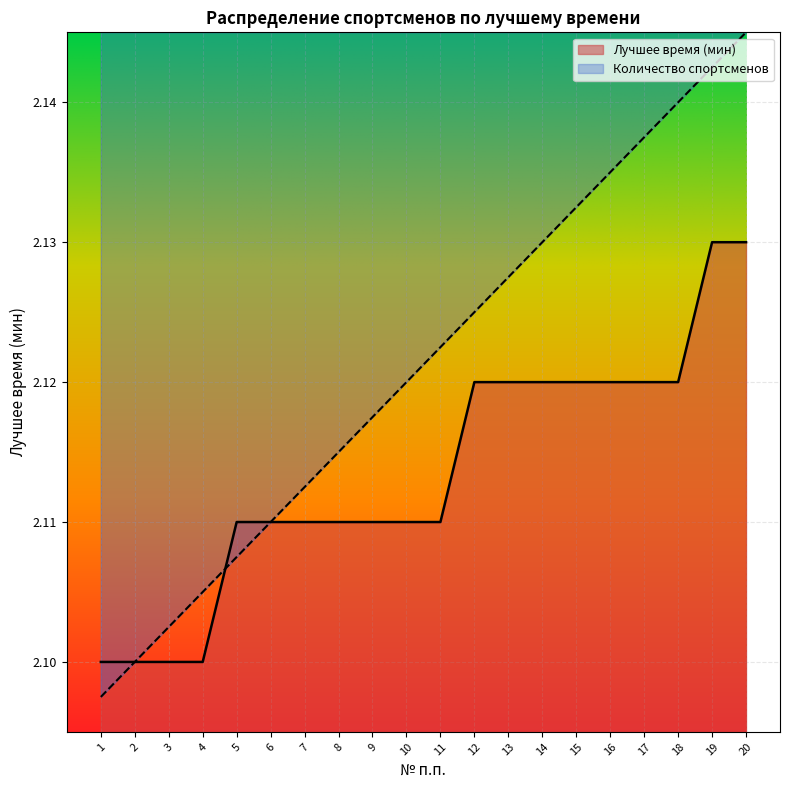

What is the greatest value displayed?

2.1